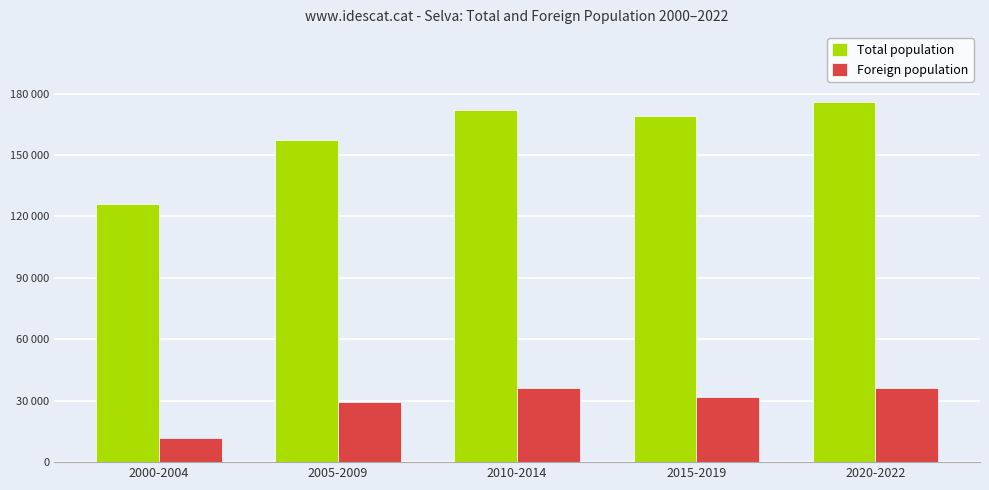

The Foreign population series shows 47896 at 2005-2009. True or false?

False